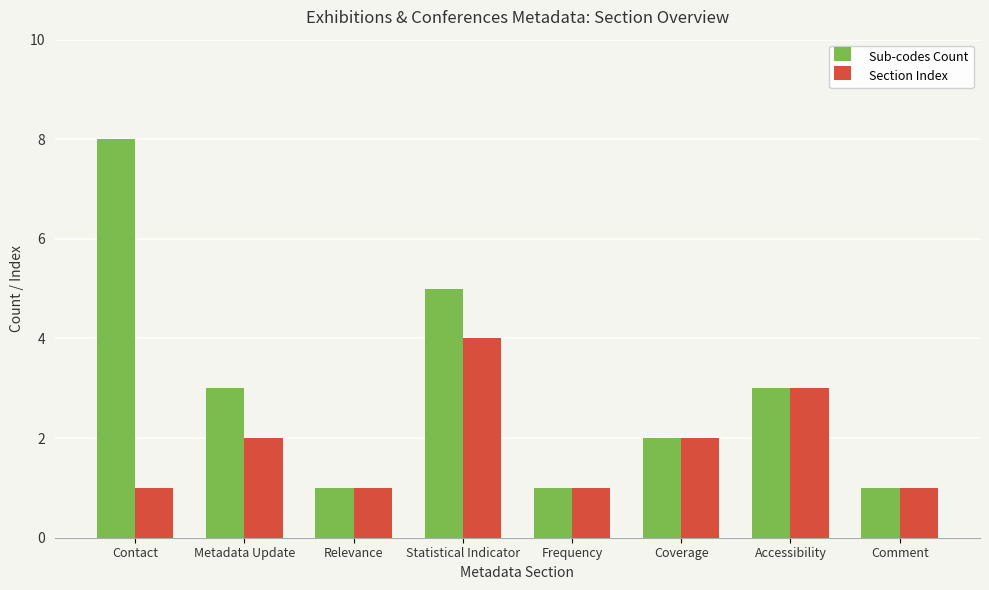

How many categories are shown in the chart?

8